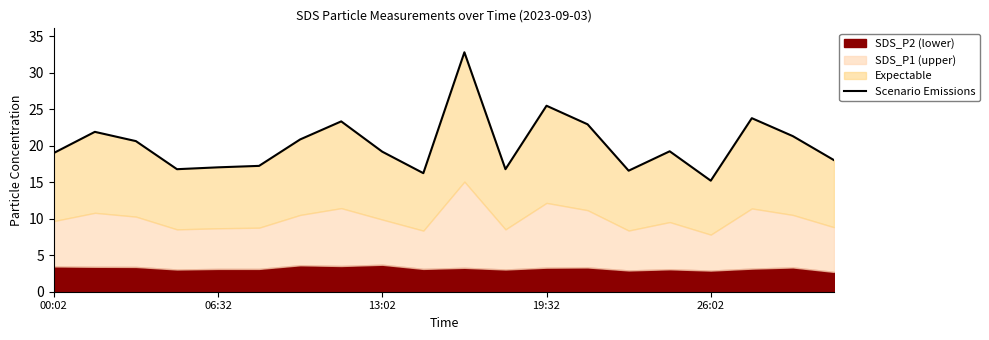

What is the ratio of the value at 6 to the value at 9?

1.3